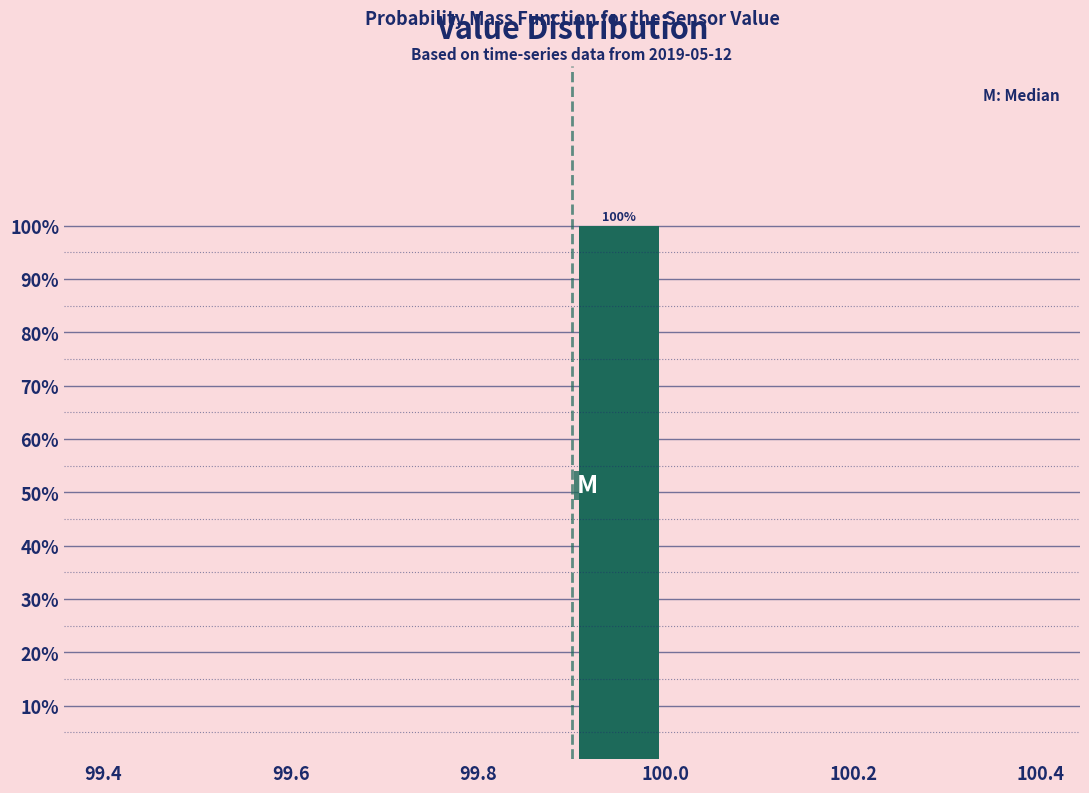

Over which range of the x-axis is the bar tallest?

99.9 to 100.0